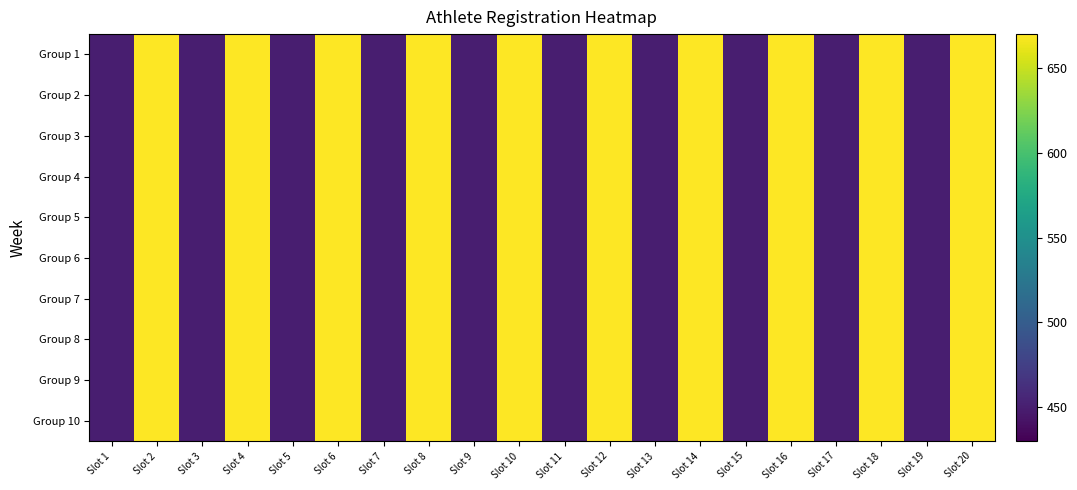

What is the total value across all series at Slot 5?

4500